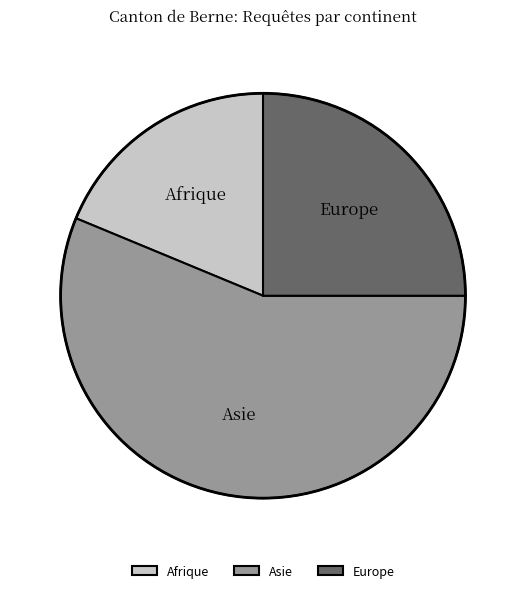

Rank the categories by value from highest to lowest.

Asie, Europe, Afrique